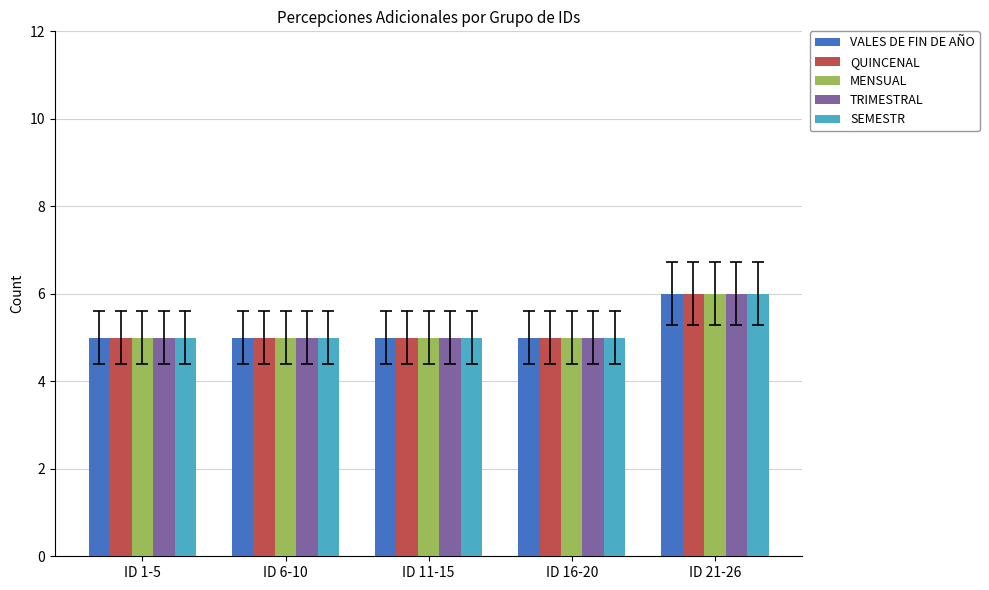

At which category is the sum across all series the highest?

ID 21-26